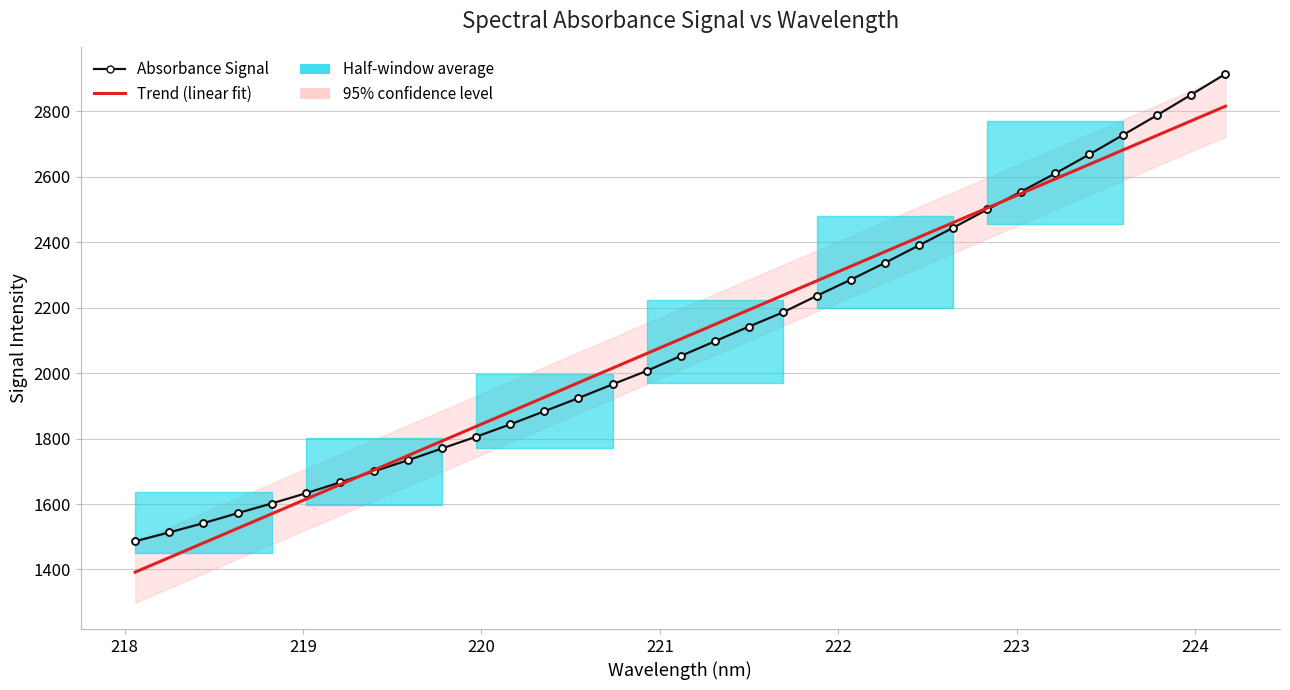

True or false: Trend (linear fit) has more than 1 interior local peaks.

False